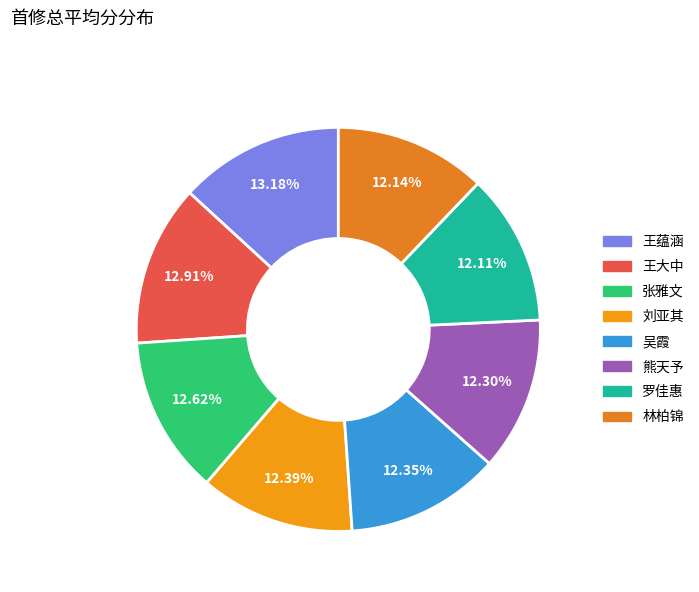

Is there any slice that represents more than half of the pie?

No